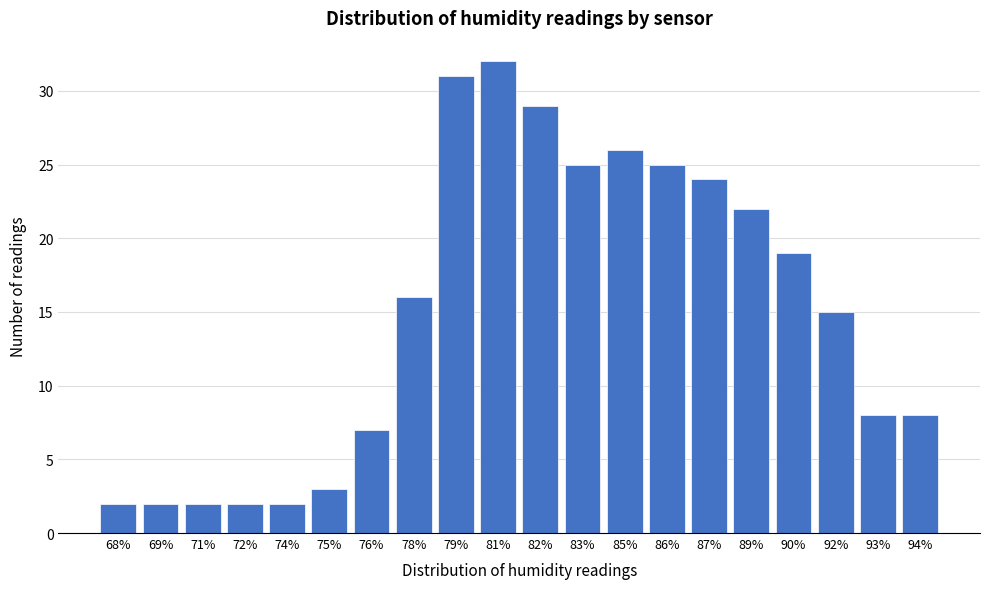

Reading left to right, extract all data points from this chart.

2	2	2	2	2	3	7	16	31	32	29	25	26	25	24	22	19	15	8	8